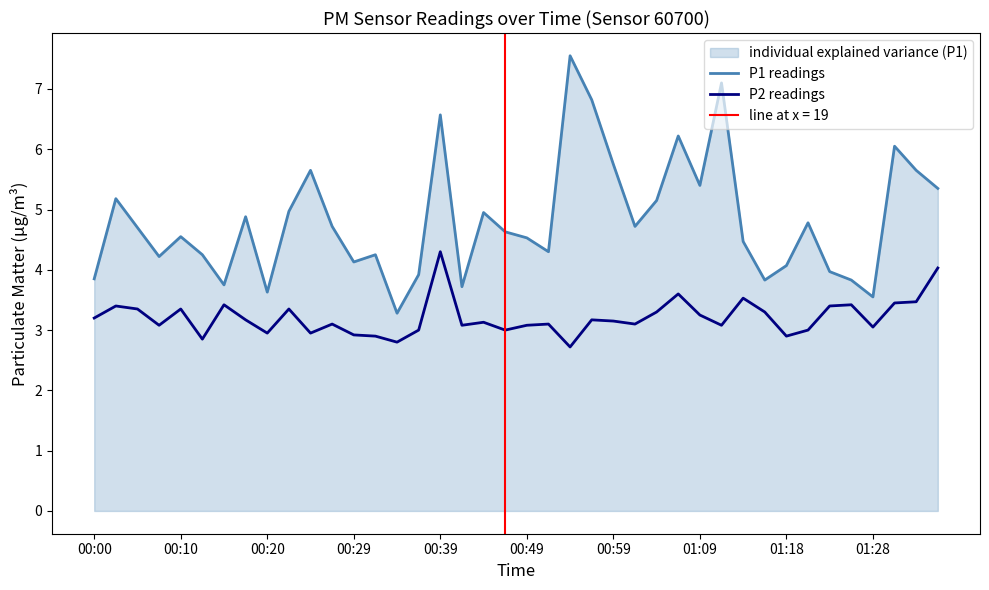

How many data points does each series have?

40